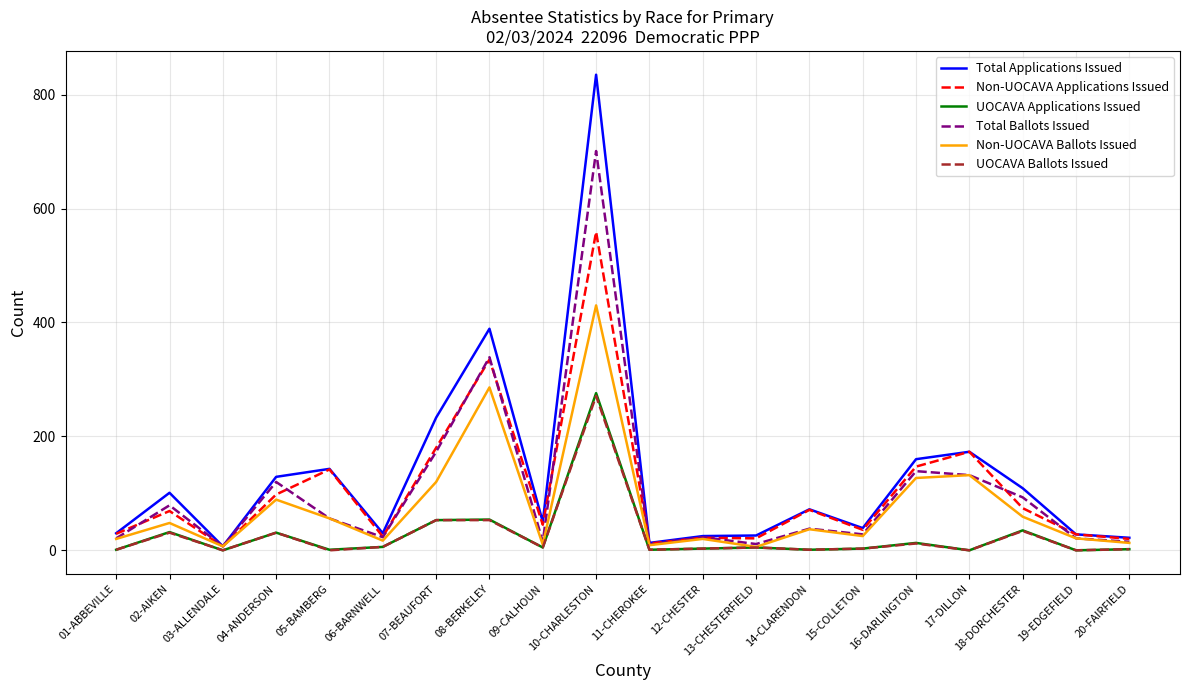

Which series has the widest spread of values?

Total Applications Issued